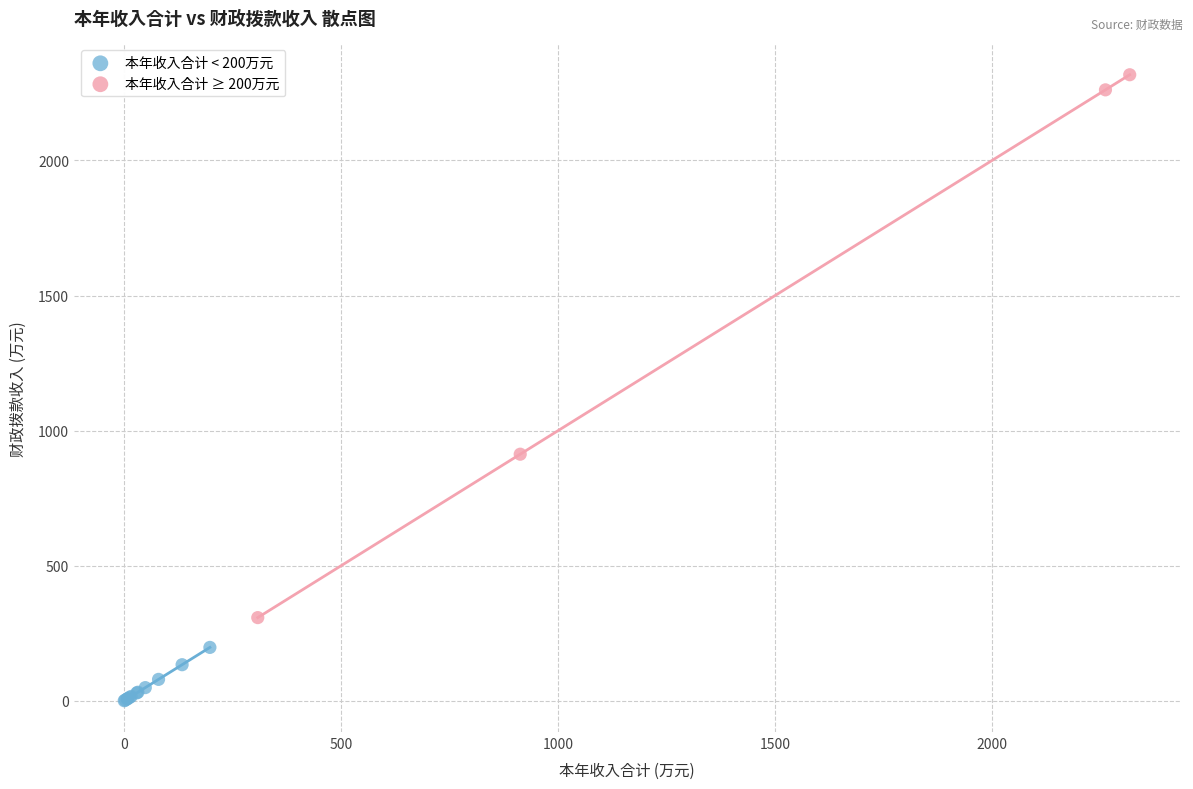

Which series reaches the maximum Y coordinate?

本年收入合计 ≥ 200万元